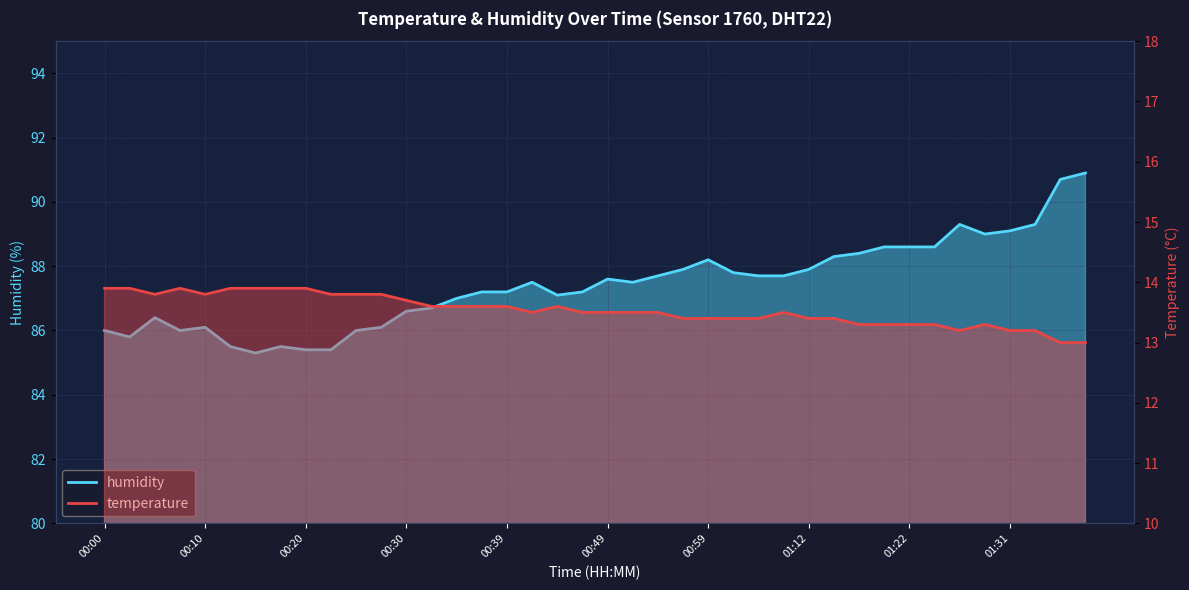

Which series changed the most between 01:09 and 01:41?

humidity